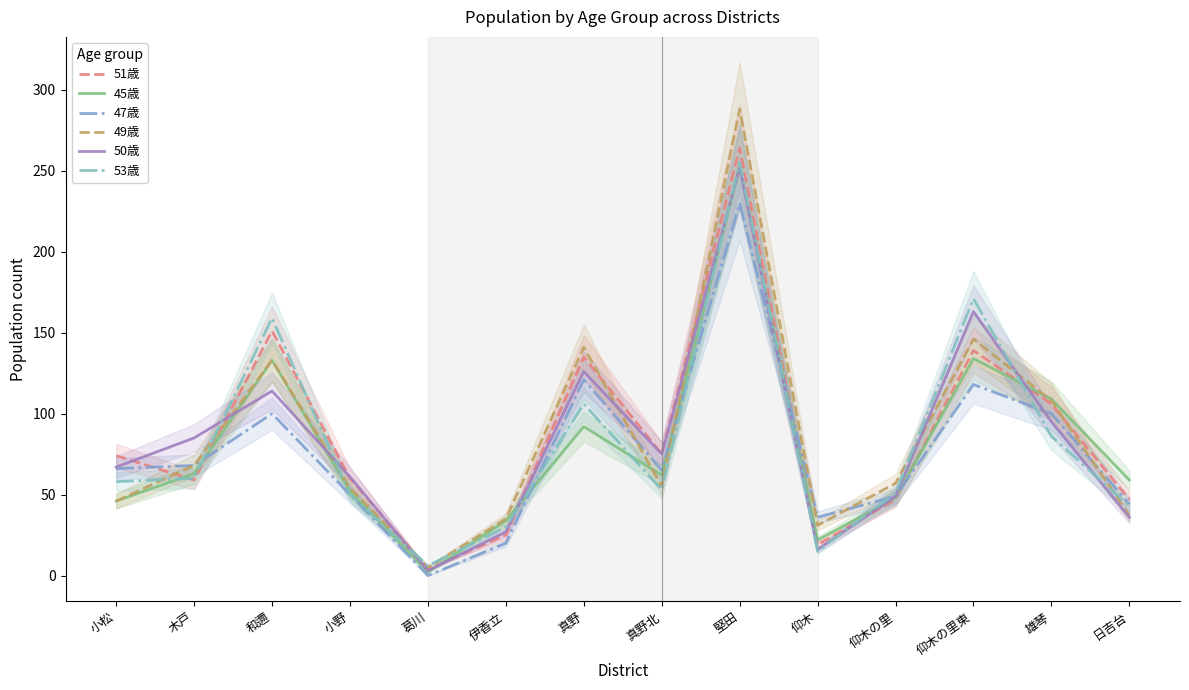

The value of 45歳 at 仰木 is 22. True or false?

True